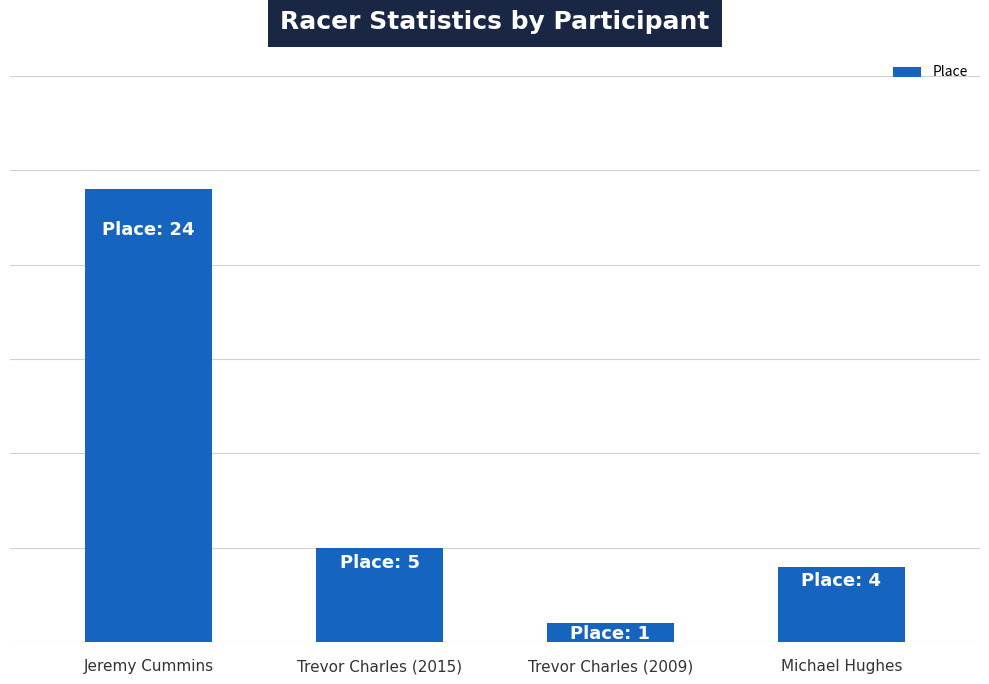

Does the chart contain any negative values?

No